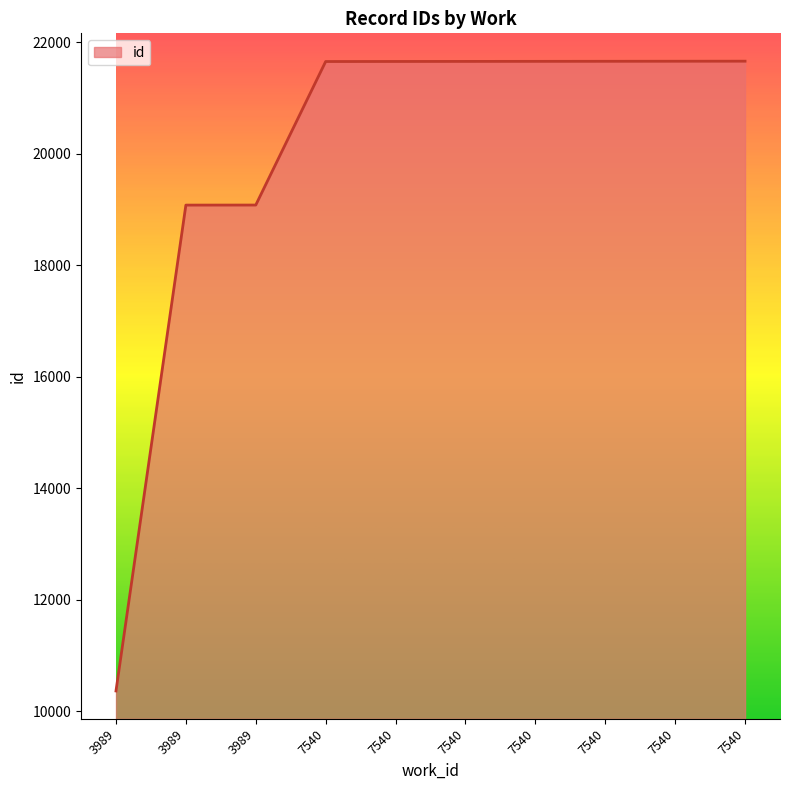

The value at 7540 is 12918. True or false?

False